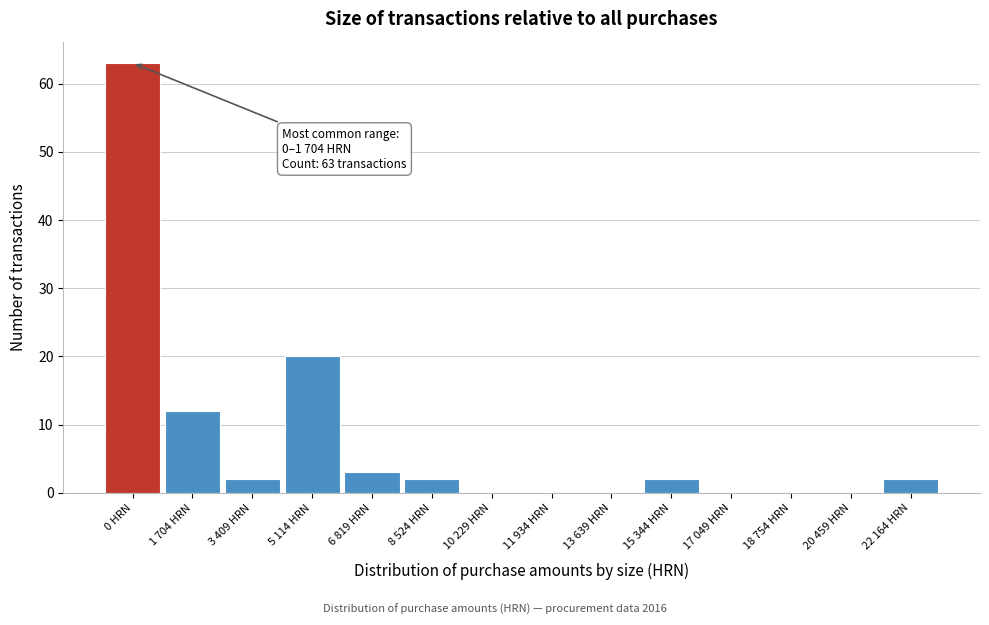

Reading right to left, extract all data points from this chart.

22 164 HRN=2	20 459 HRN=0	18 754 HRN=0	17 049 HRN=0	15 344 HRN=2	13 639 HRN=0	11 934 HRN=0	10 229 HRN=0	8 524 HRN=2	6 819 HRN=3	5 114 HRN=20	3 409 HRN=2	1 704 HRN=12	0 HRN=63